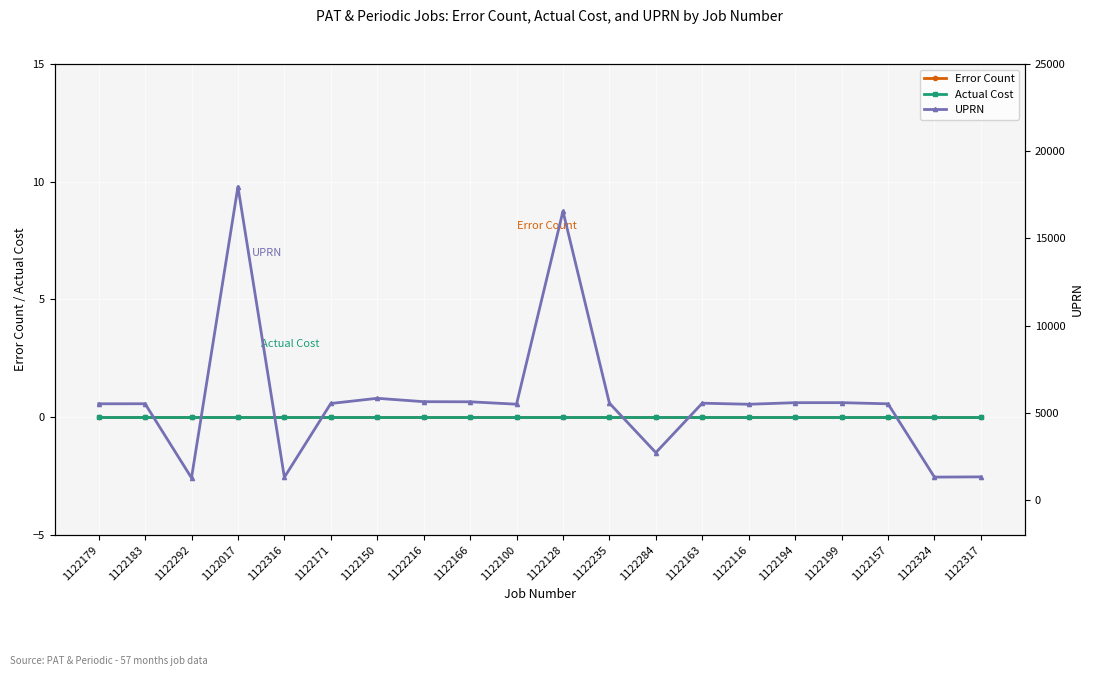

Which series has the widest spread of values?

UPRN